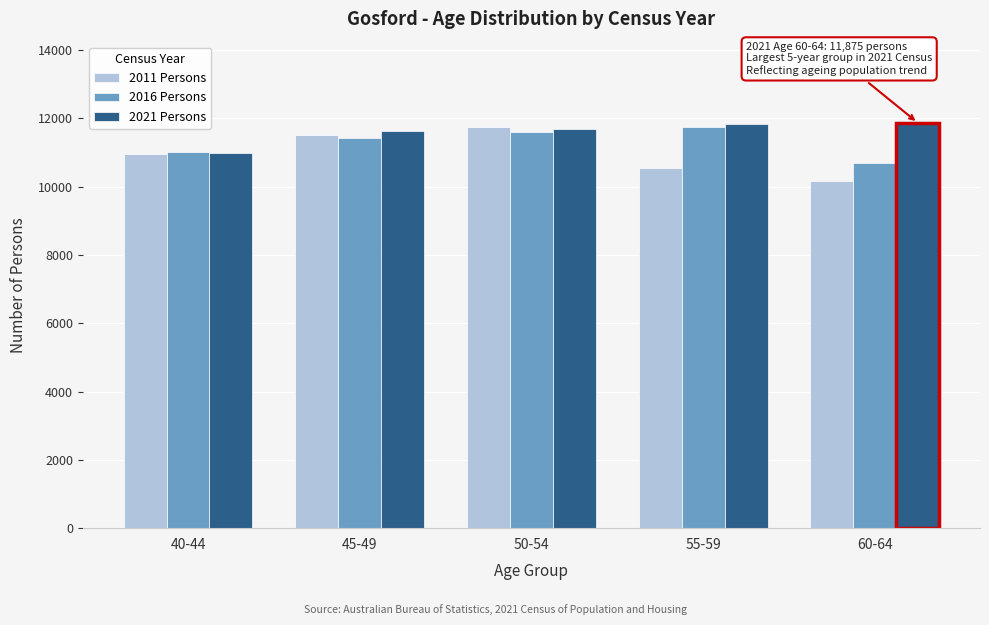

What is the approximate value of 2016 Persons at 50-54, to the nearest 100?

11600